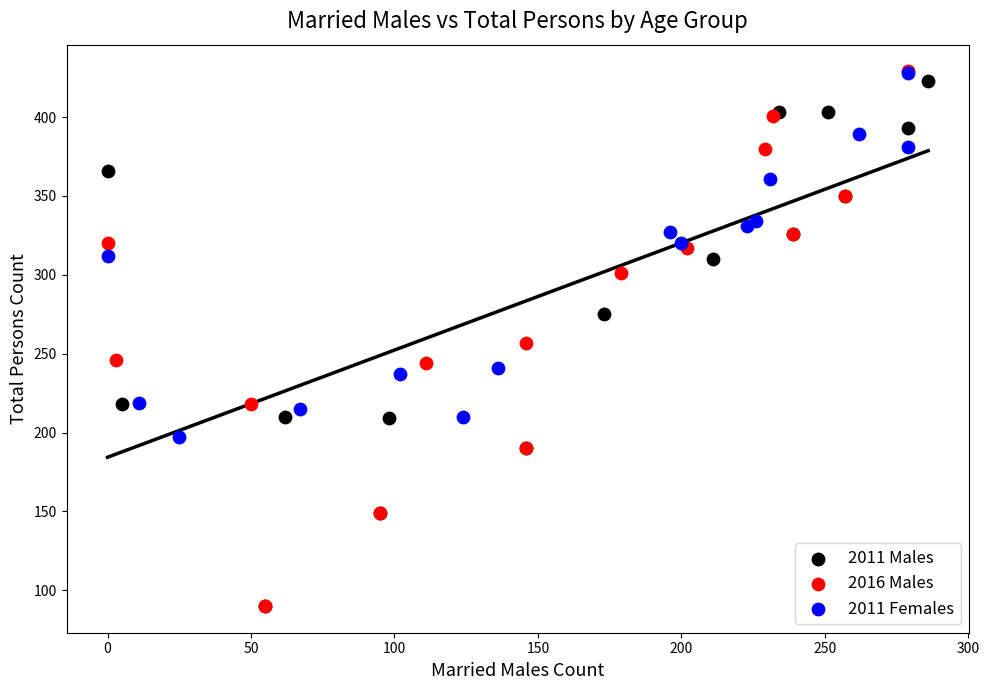

Which series has the widest spread of Y values?

2016 Males